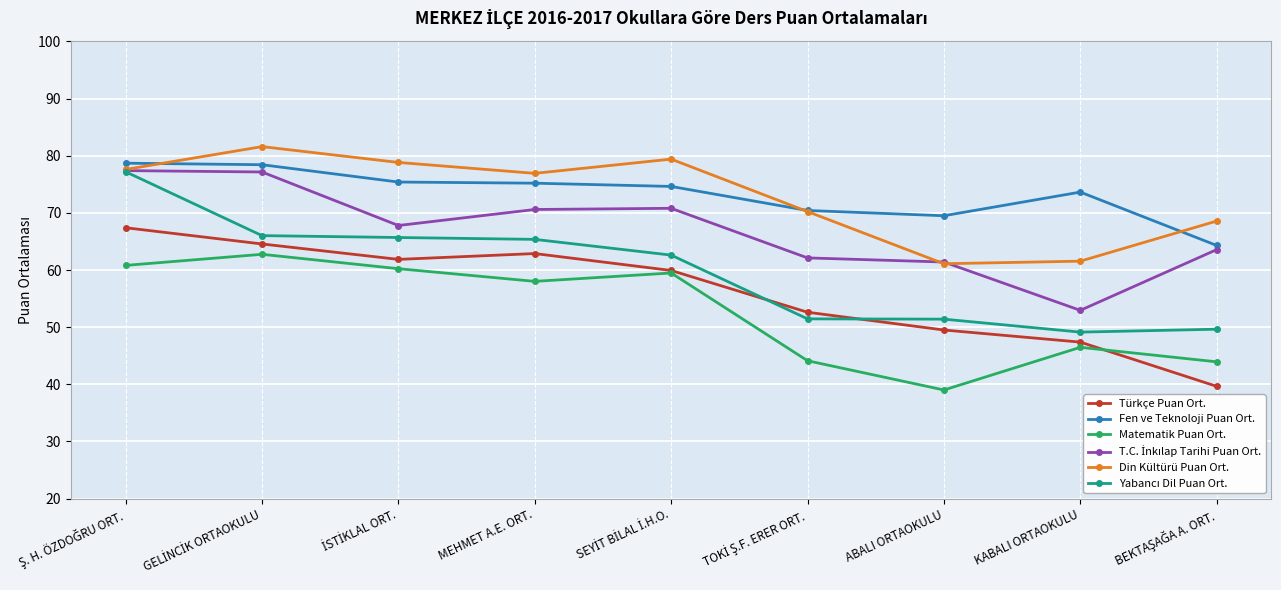

True or false: Fen ve Teknoloji Puan Ort. and Matematik Puan Ort. intersect in this chart.

False